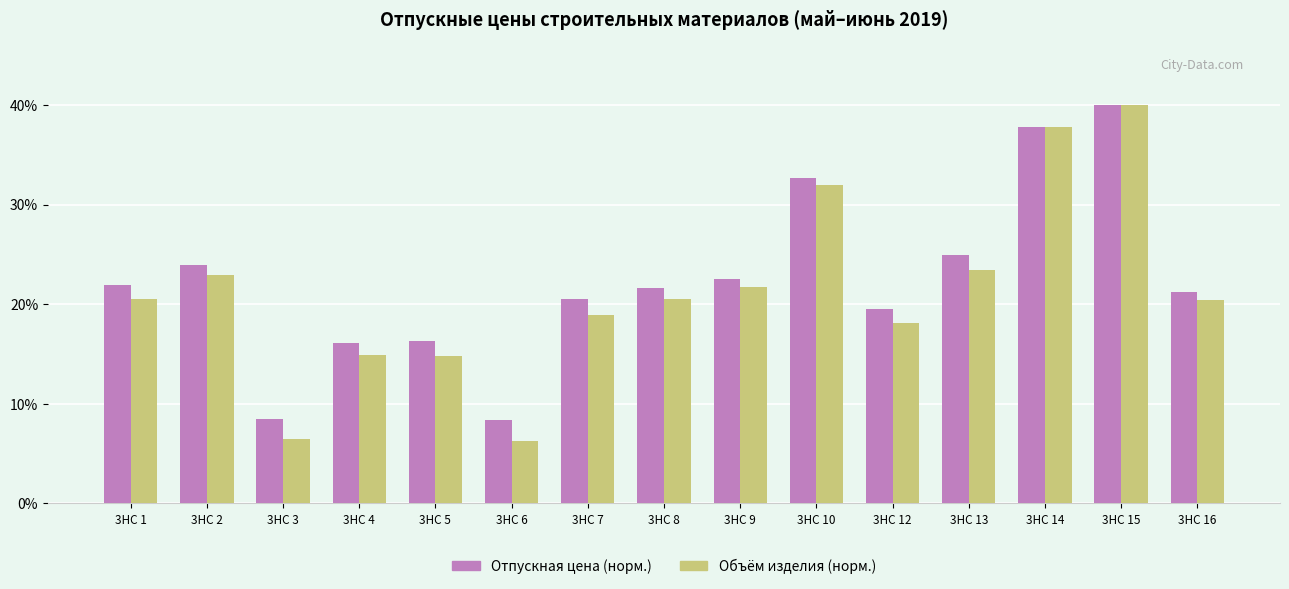

What is the sum of all Объём изделия (норм.) values?

318.6